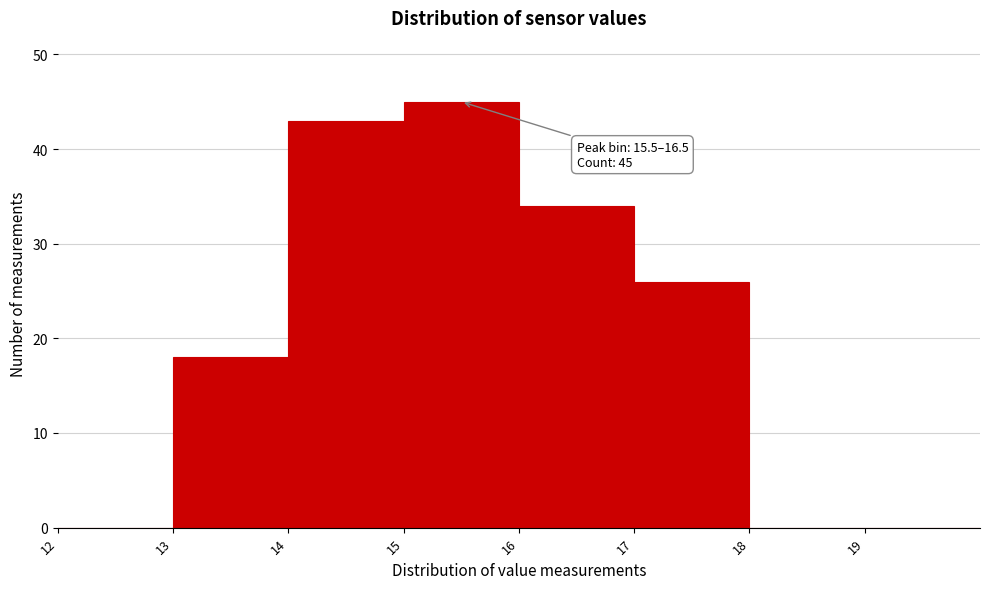

Reading left to right, transcribe all the data shown in this chart.

12=0	13=18	14=43	15=45	16=34	17=26	18=0	19=0